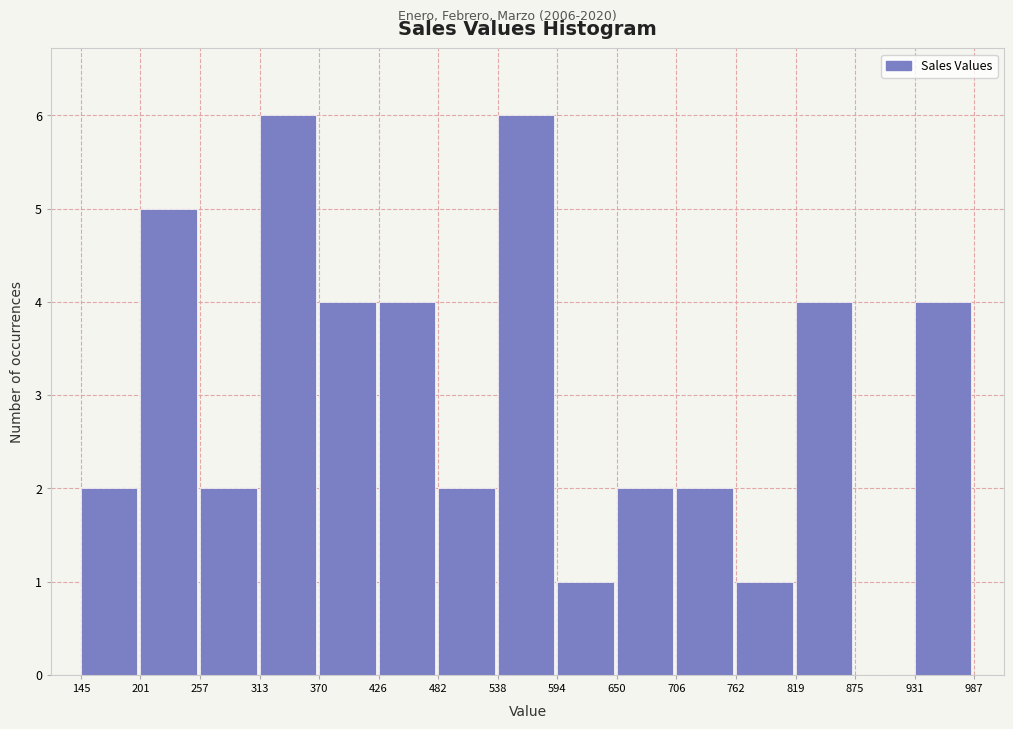

Reading left to right, list every bar in this chart as the range it spans on the x-axis followed by its height. The values are not printed on the chart, so give them approximately, as read against the axis.

145 to 201: 2
201 to 257: 5
257 to 313: 2
313 to 370: 6
370 to 426: 4
426 to 482: 4
482 to 538: 2
538 to 594: 6
594 to 650: 1
650 to 706: 2
706 to 762: 2
762 to 819: 1
819 to 875: 4
875 to 931: 0
931 to 987: 4